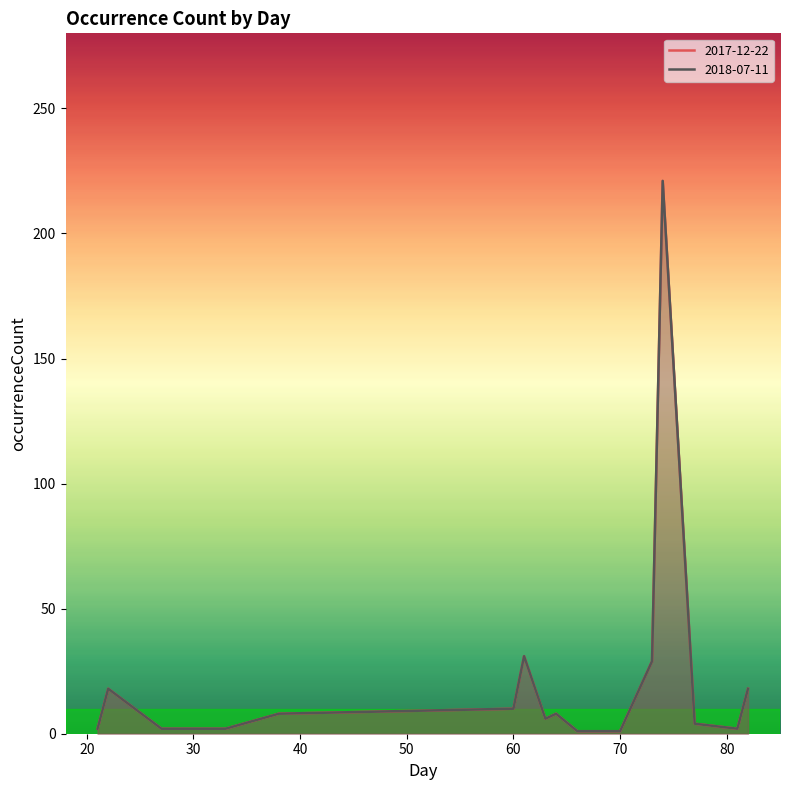

Reading left to right, what are all the values shown in this chart?

2017-12-22: 21=2	22=18	27=2	33=2	38=8	60=10	61=31	63=6	64=8	66=1	70=1	73=29	74=221	77=4	81=2	82=18
2018-07-11: 21=2	22=18	27=2	33=2	38=8	60=10	61=31	63=6	64=8	66=1	70=1	73=29	74=221	77=4	81=2	82=18